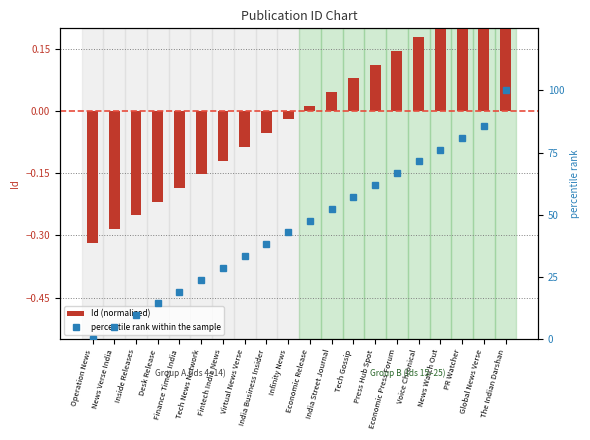

What is the difference between the maximum and minimum values in the percentile rank within the sample series?

100.0